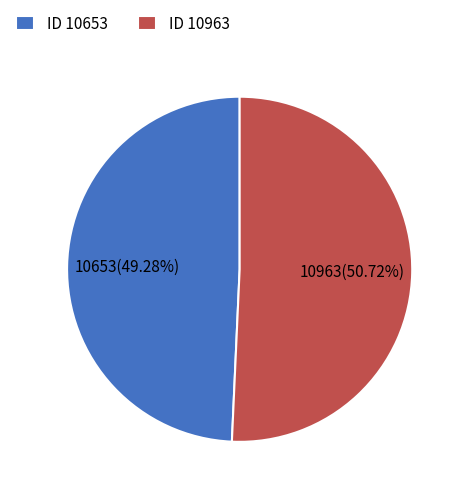

Combined, do ID 10963 and ID 10653 account for over 50%?

Yes